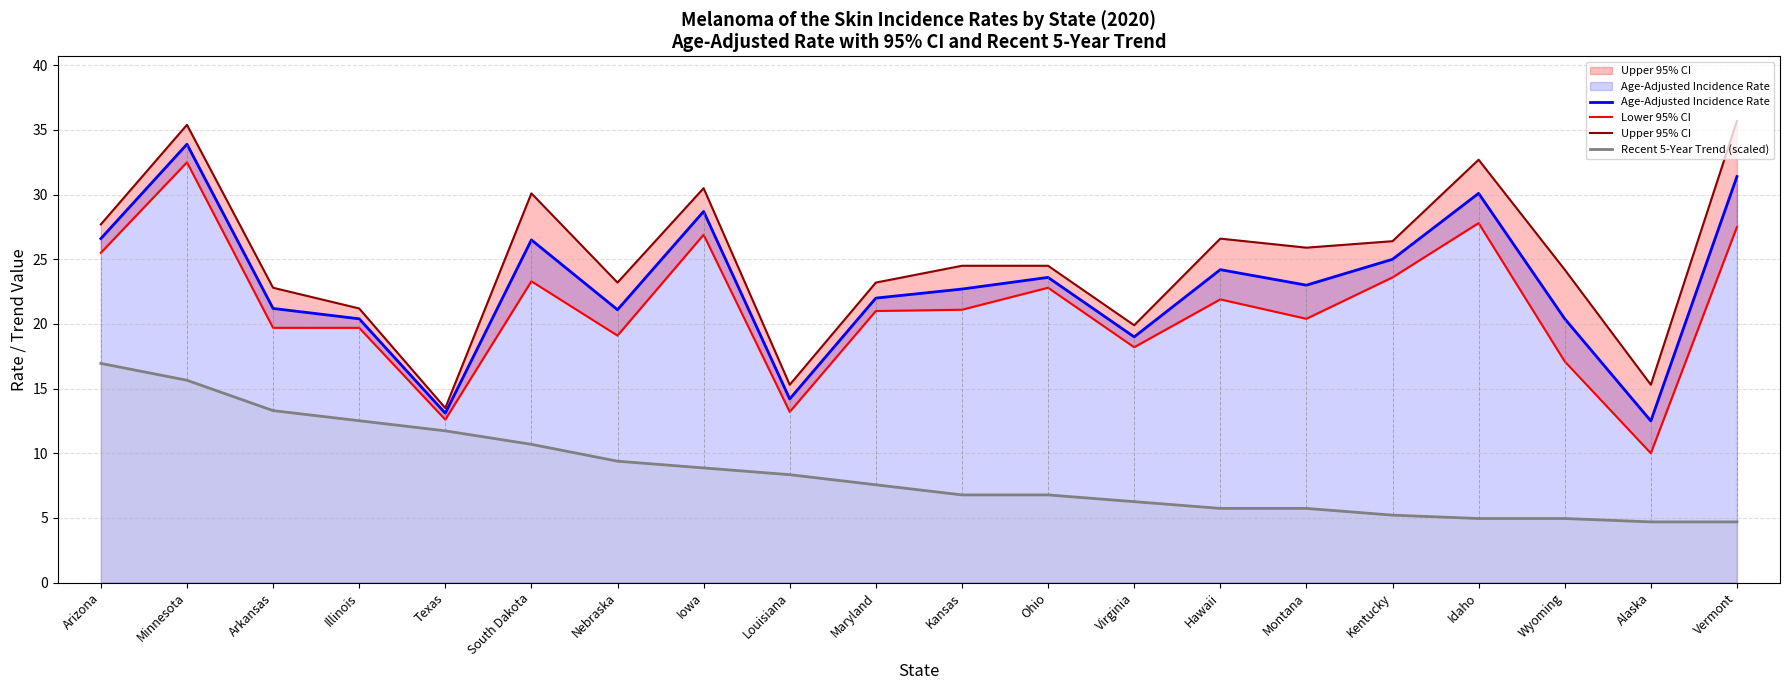

At which category is the sum across all series the highest?

Minnesota